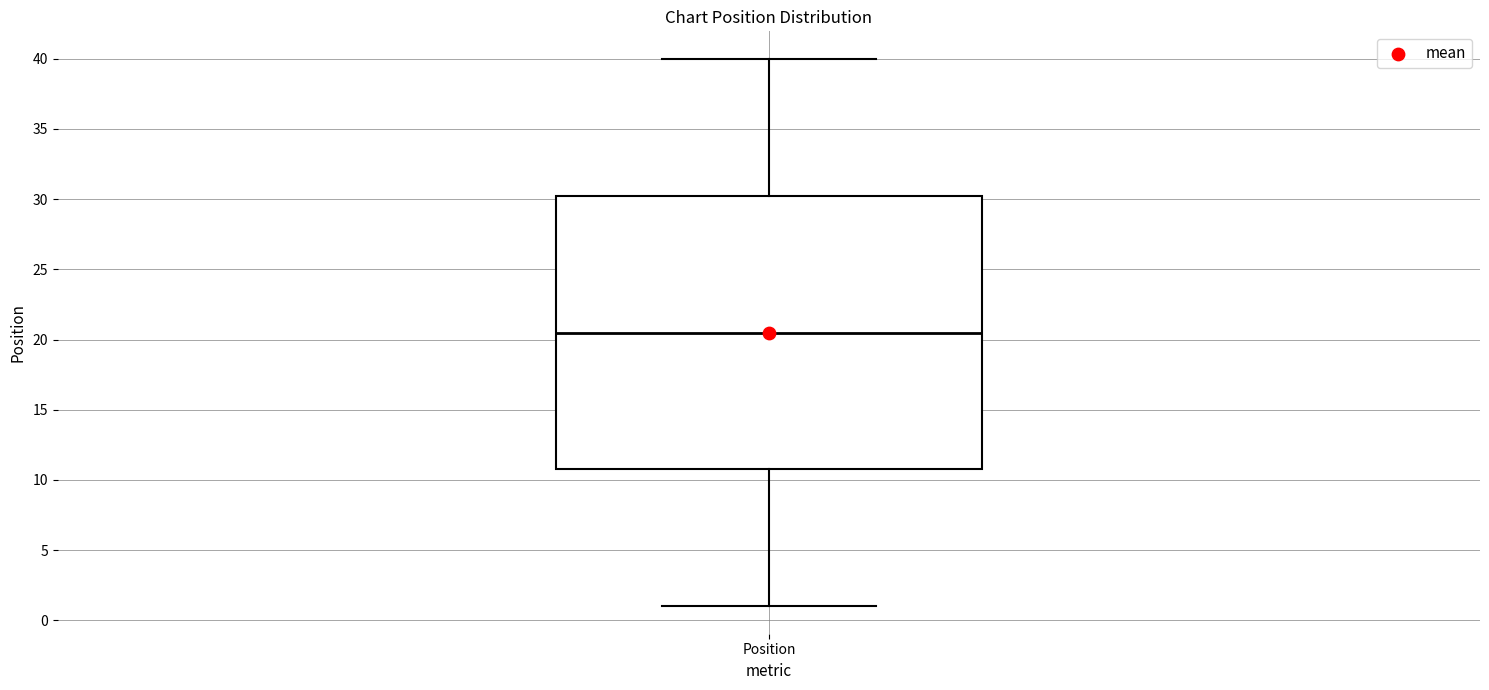

Transcribe this box plot: give where the median line is, the range the box spans, and where the two whiskers end, as read against the y-axis. The values are not printed on the chart, so give them approximately, as read against the axis.

median 20.5, box 11.0 to 30.5, whiskers 1.0 to 40.0